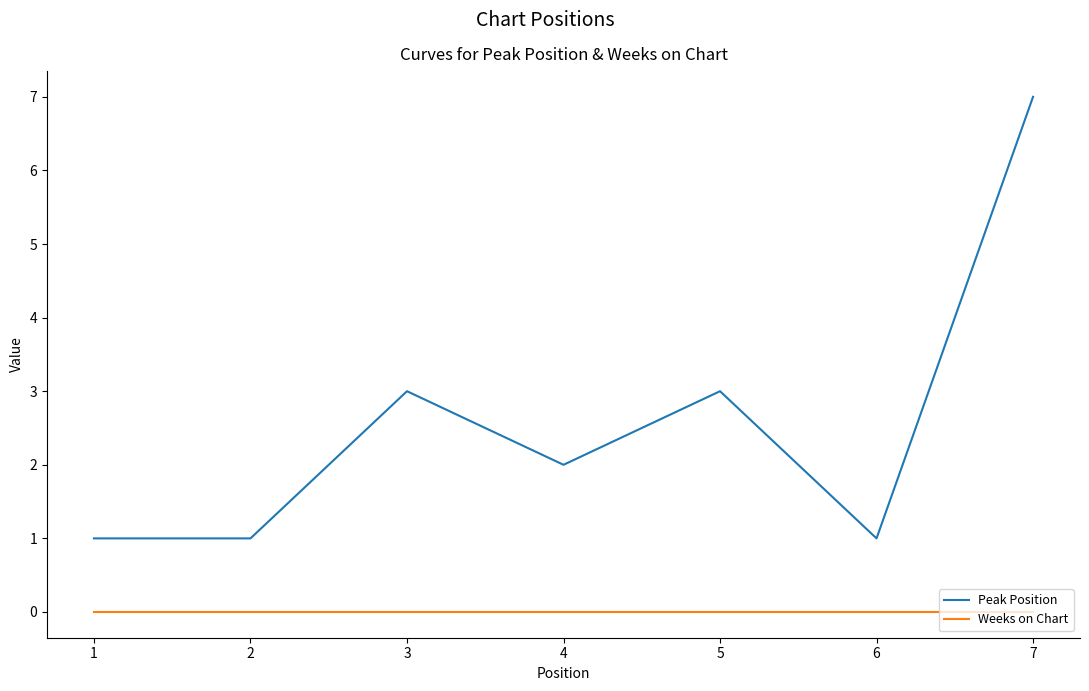

List the series in order of their overall mean, lowest first.

Weeks on Chart, Peak Position